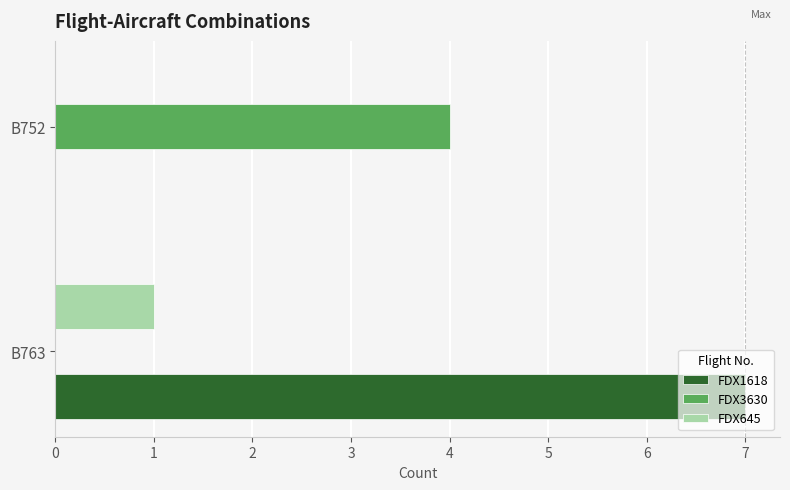

What is the maximum value shown in the chart?

7